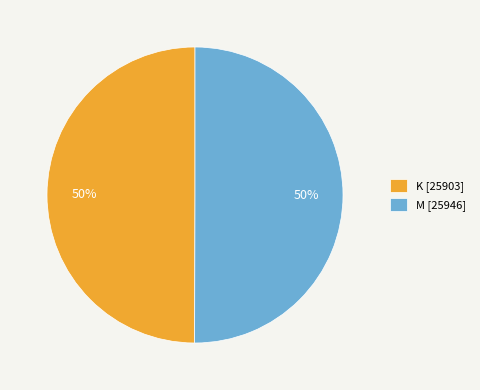

Is it true that K [25903] is 50% of the pie?

True